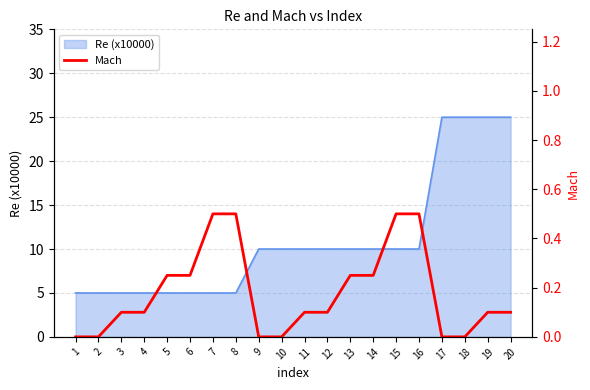

Read the value at 14.

0.2